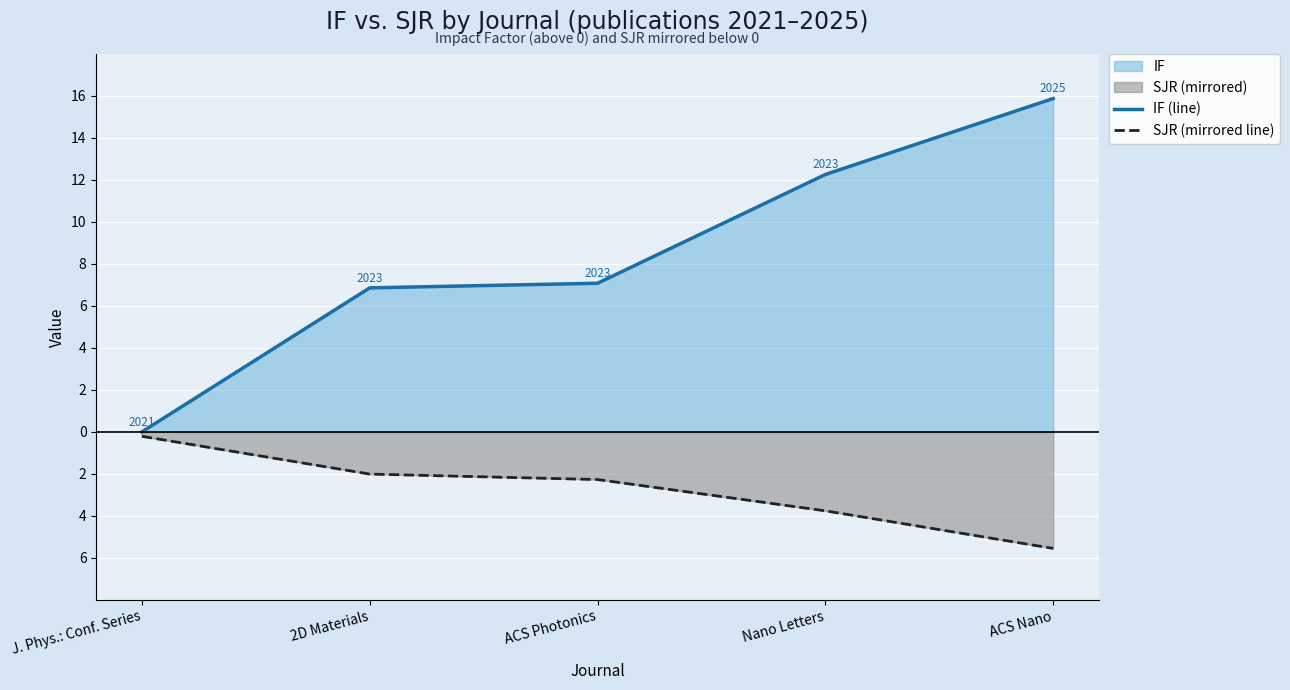

How many values in the SJR (mirrored line) series are below -2?

4